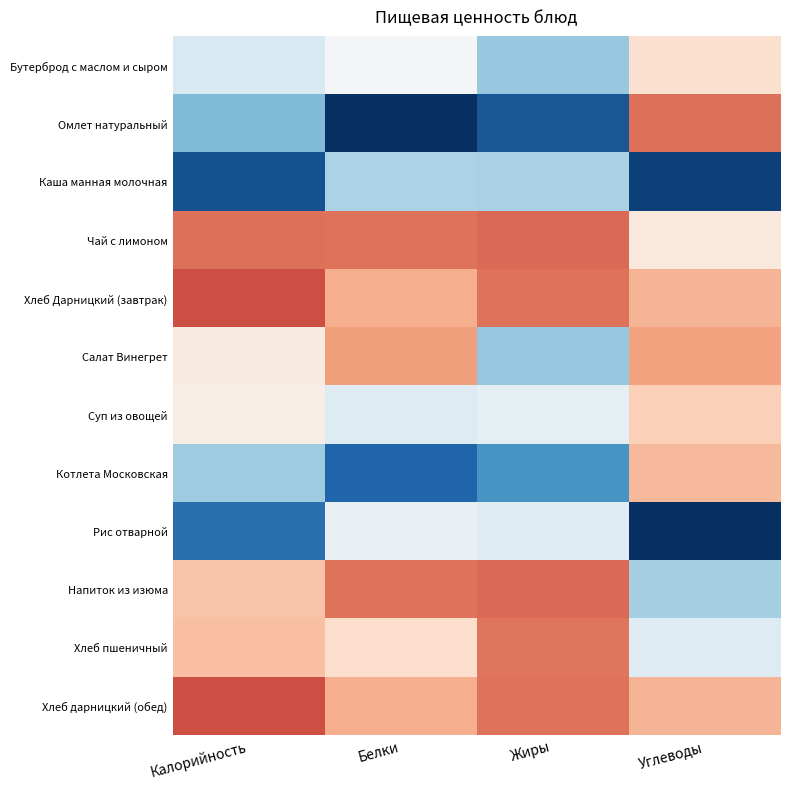

What is the greatest value displayed?

2.2